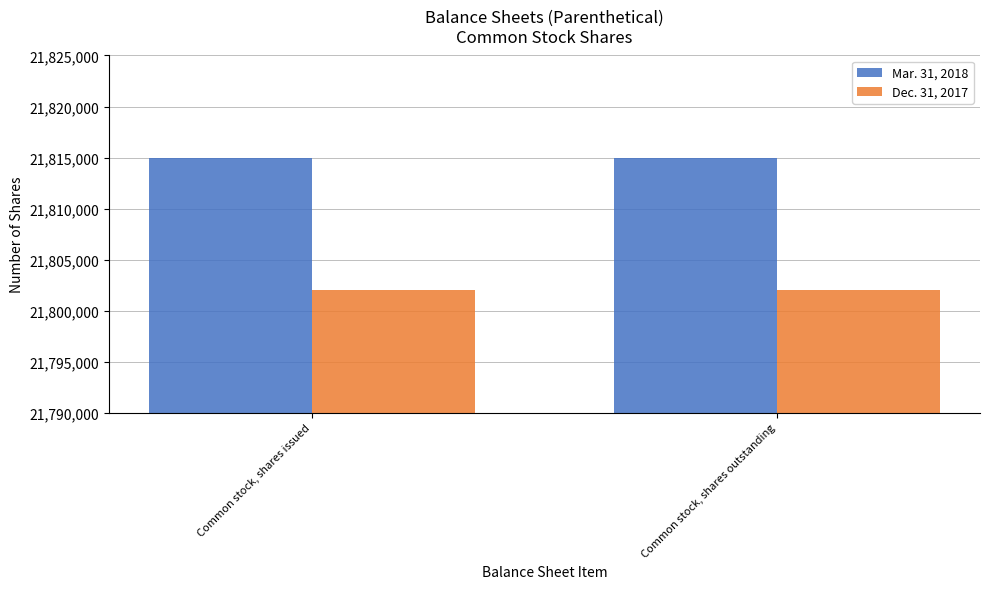

Reading left to right, transcribe all the data shown in this chart.

Mar. 31, 2018: Common stock, shares issued=21815000	Common stock, shares outstanding=21815000
Dec. 31, 2017: Common stock, shares issued=21802000	Common stock, shares outstanding=21802000